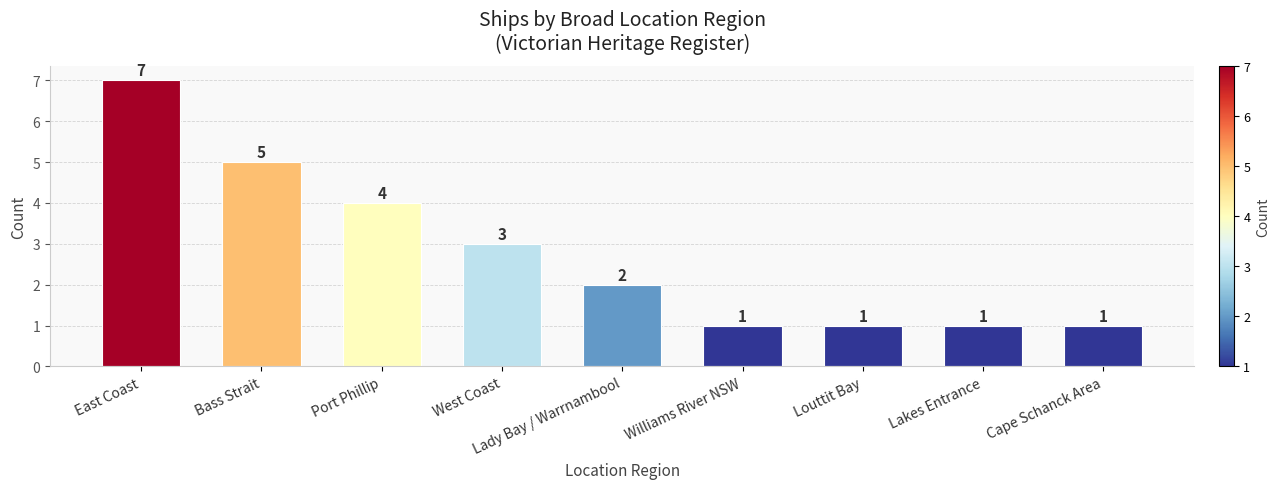

Approximately how many times larger is the value at Lakes Entrance compared to Cape Schanck Area?

1.0